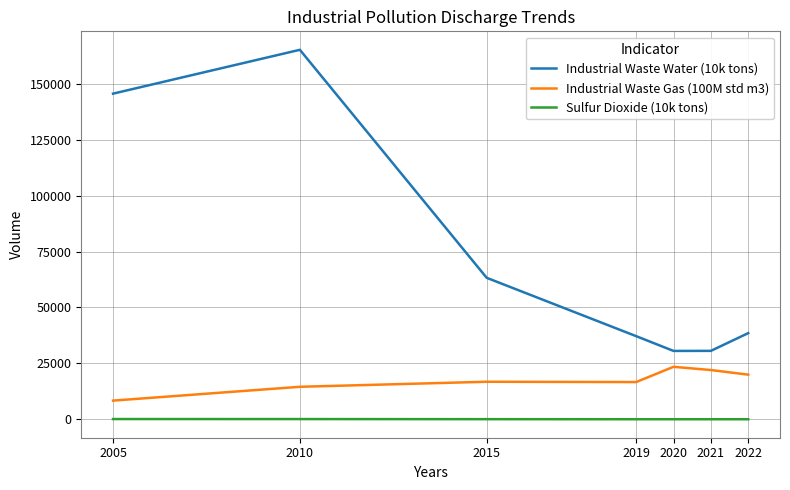

True or false: Industrial Waste Water (10k tons) and Sulfur Dioxide (10k tons) intersect in this chart.

False